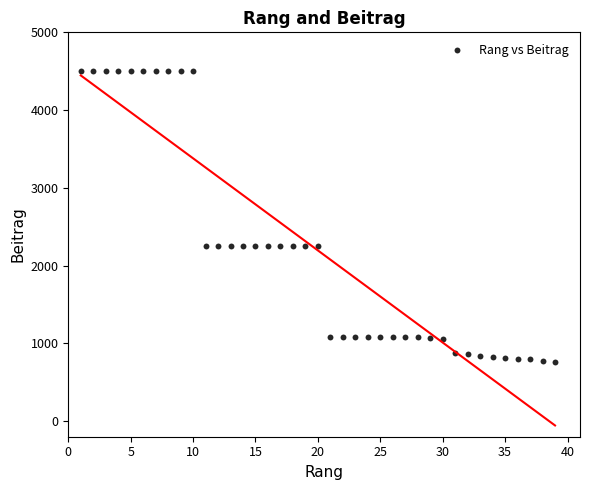

What is the range of Y values (max minus min)?

3741